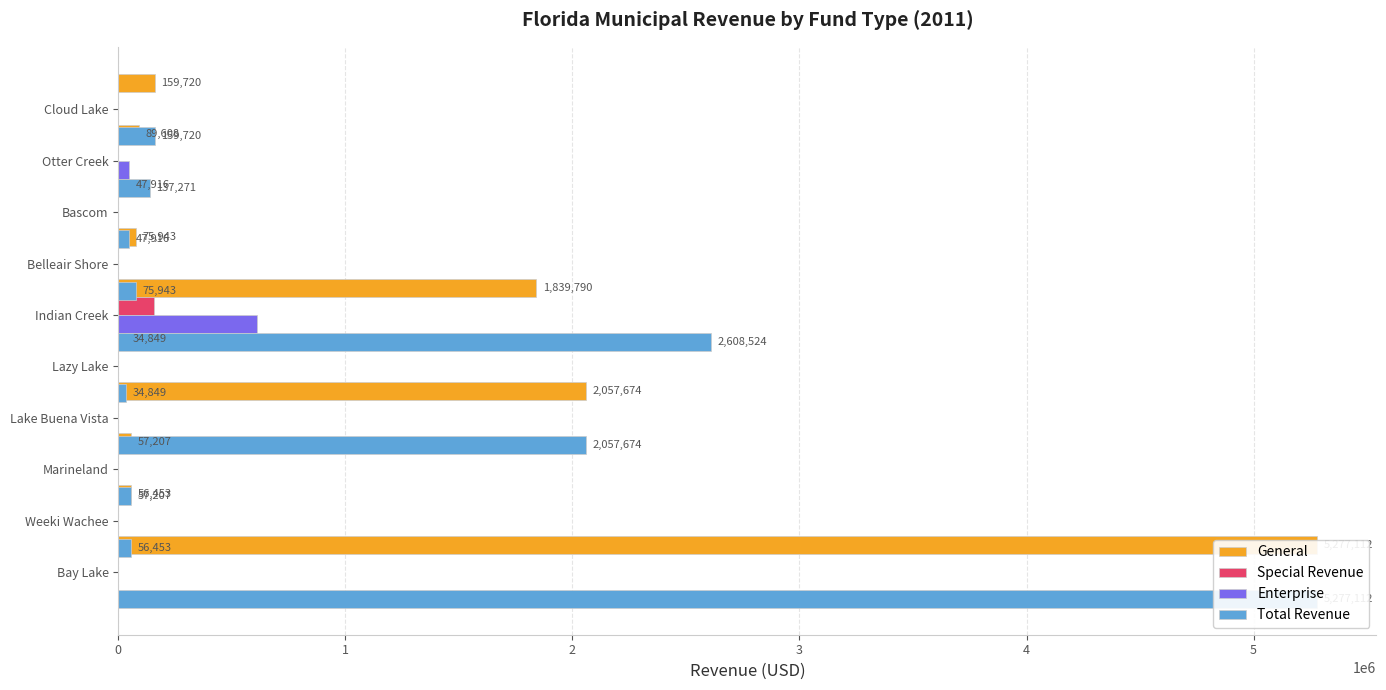

What is the value of the Total Revenue bar at the 7th from the left?

75943